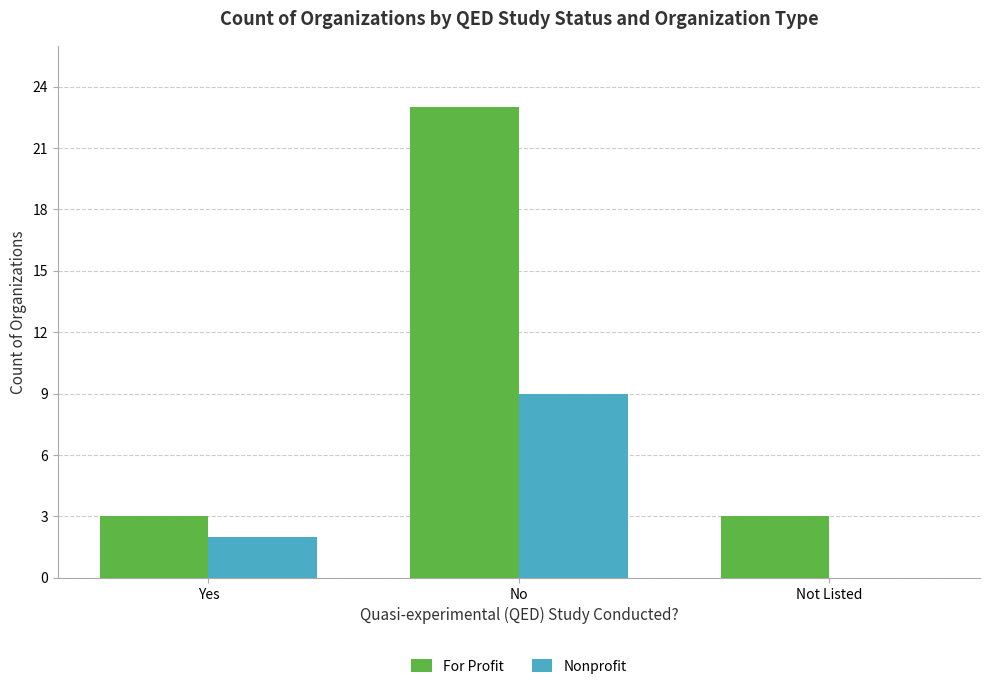

Which series has the widest spread of values?

For Profit